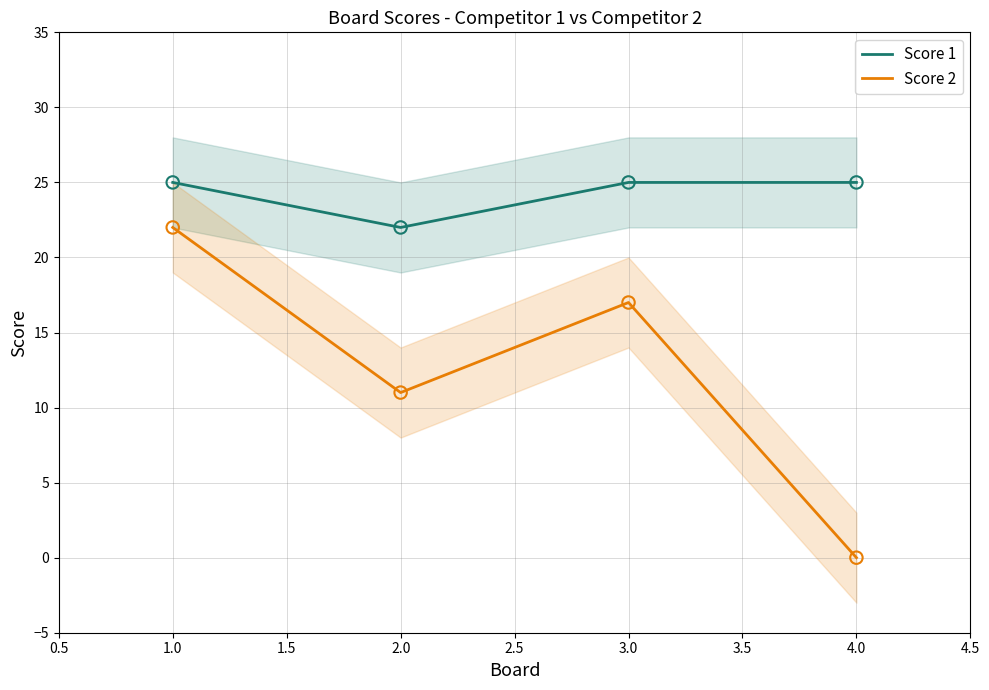

Which series contains the lowest Y value?

Score 2